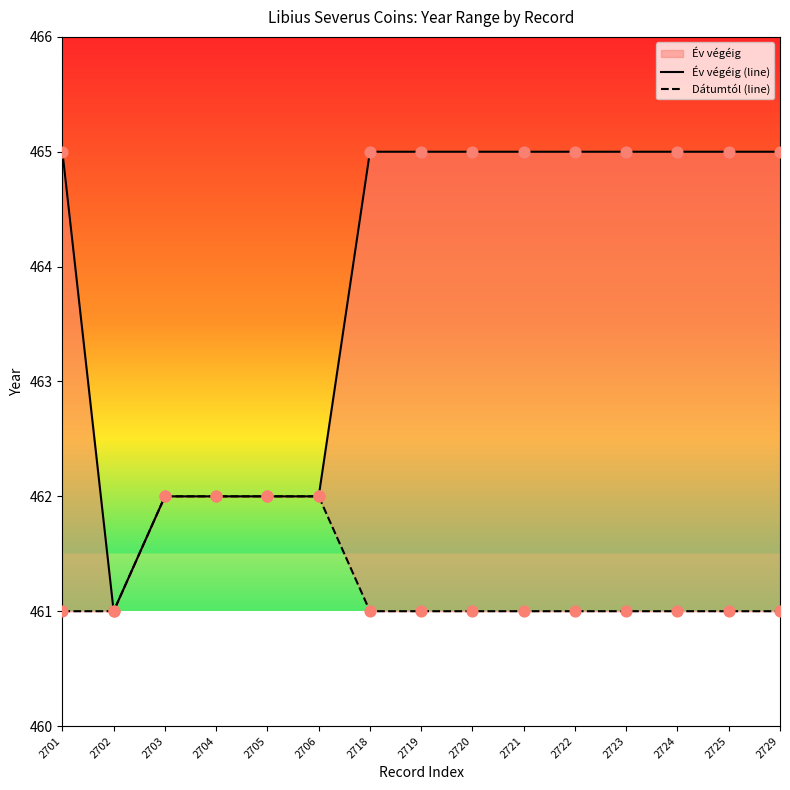

Which series reaches the maximum Y coordinate?

Év végéig (line)